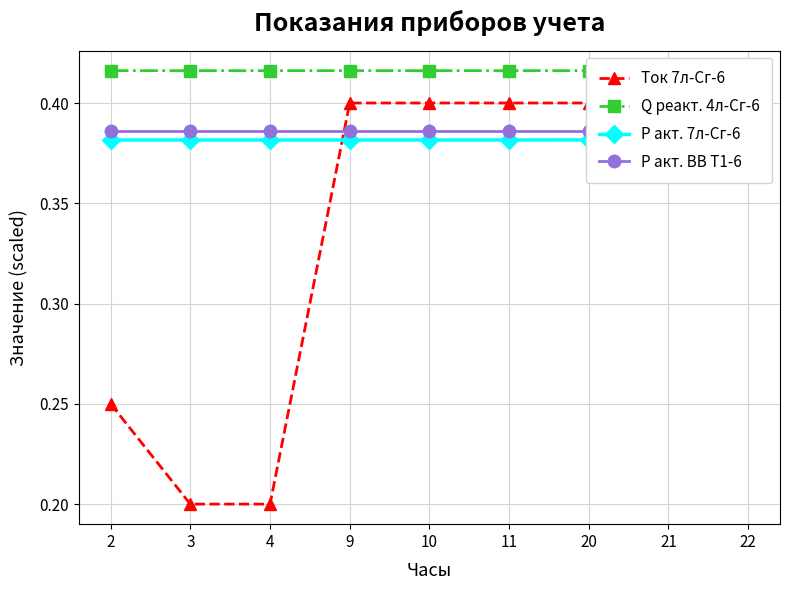

True or false: P акт. ВВ Т1-6 has more than 1 points higher than both neighbors.

False